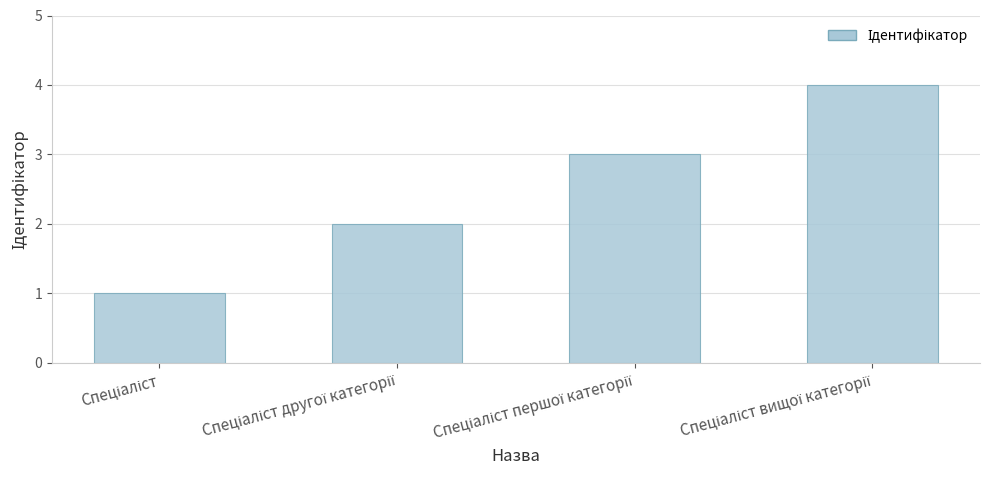

What is the sum of all values?

10